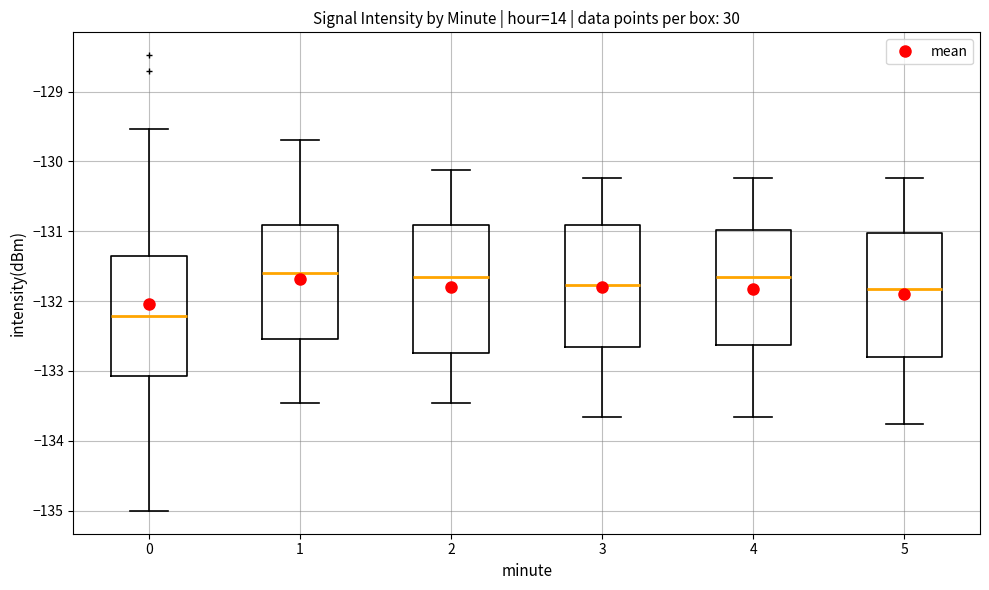

Reading left to right, transcribe this box plot: for each box, give where its median line is, the range the box spans, and where its two whiskers end, as read against the y-axis. The values are not printed on the chart, so give them approximately, as read against the axis.

0: median -132.2, box -133.1 to -131.4, whiskers -135.0 to -129.5
1: median -131.6, box -132.5 to -130.9, whiskers -133.5 to -129.7
2: median -131.7, box -132.7 to -130.9, whiskers -133.5 to -130.1
3: median -131.8, box -132.7 to -130.9, whiskers -133.7 to -130.2
4: median -131.7, box -132.6 to -131.0, whiskers -133.7 to -130.2
5: median -131.8, box -132.8 to -131.0, whiskers -133.8 to -130.2